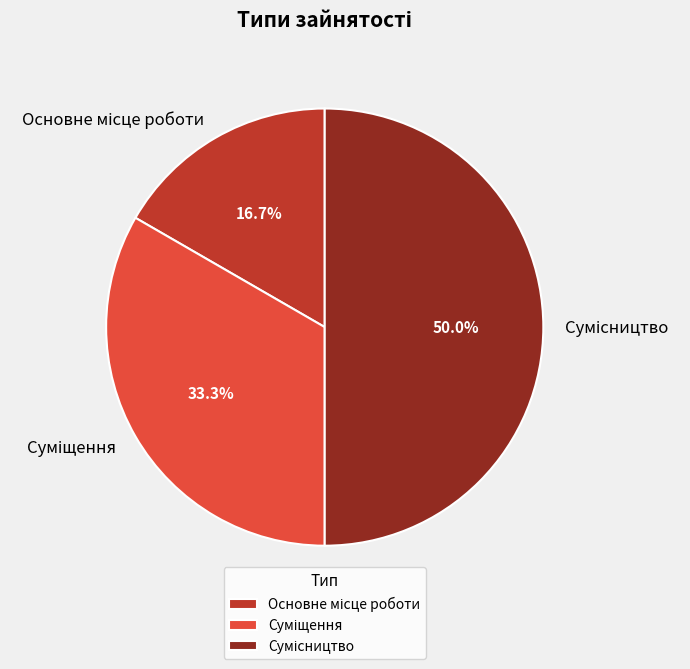

Between Основне місце роботи and Сумісництво, which is larger?

Сумісництво